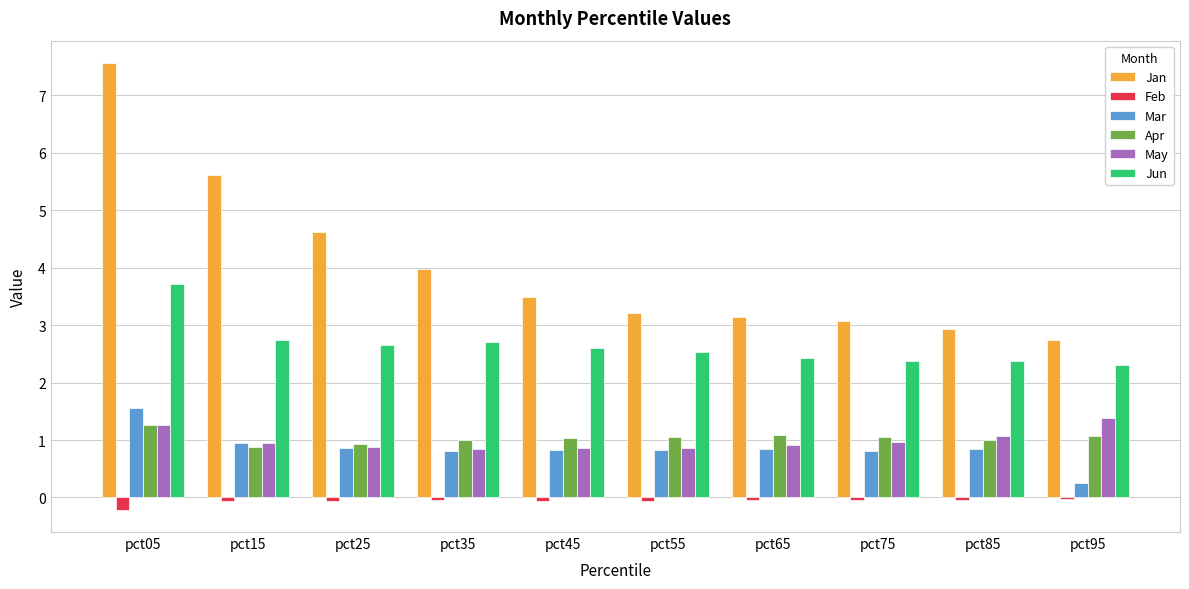

Which category has the highest value in the Jan series?

pct05